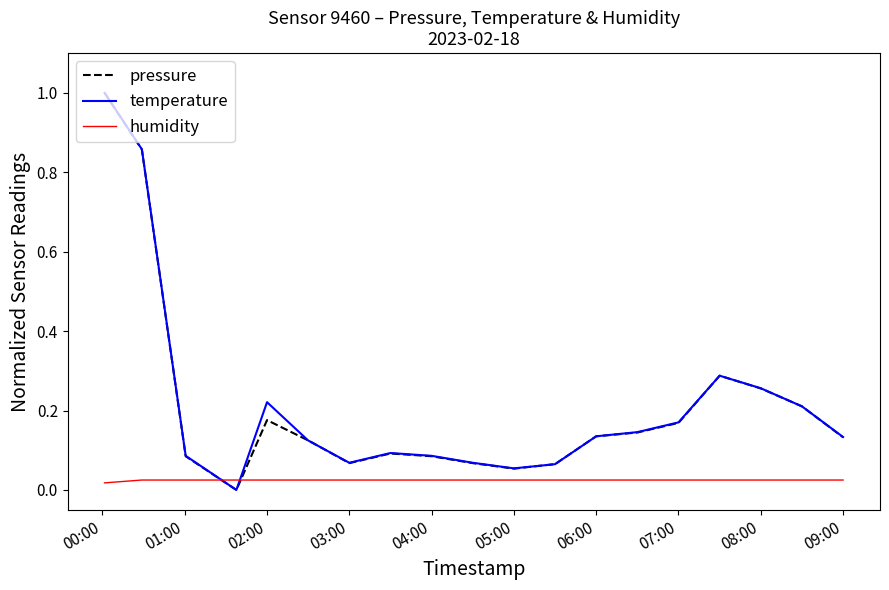

What is the greatest value displayed?

1.0